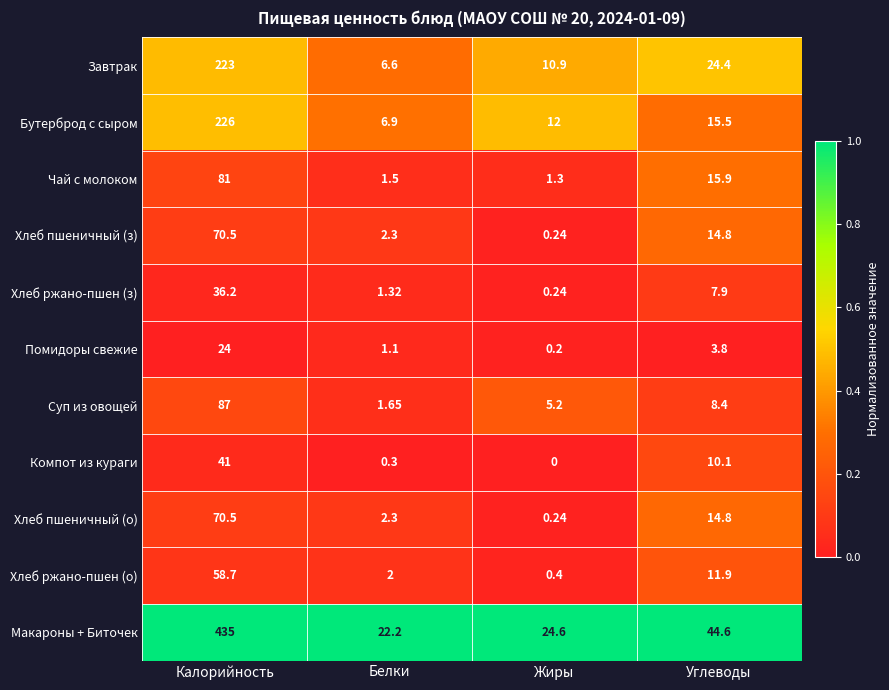

At which label does Чай с молоком first exceed 15?

Калорийность